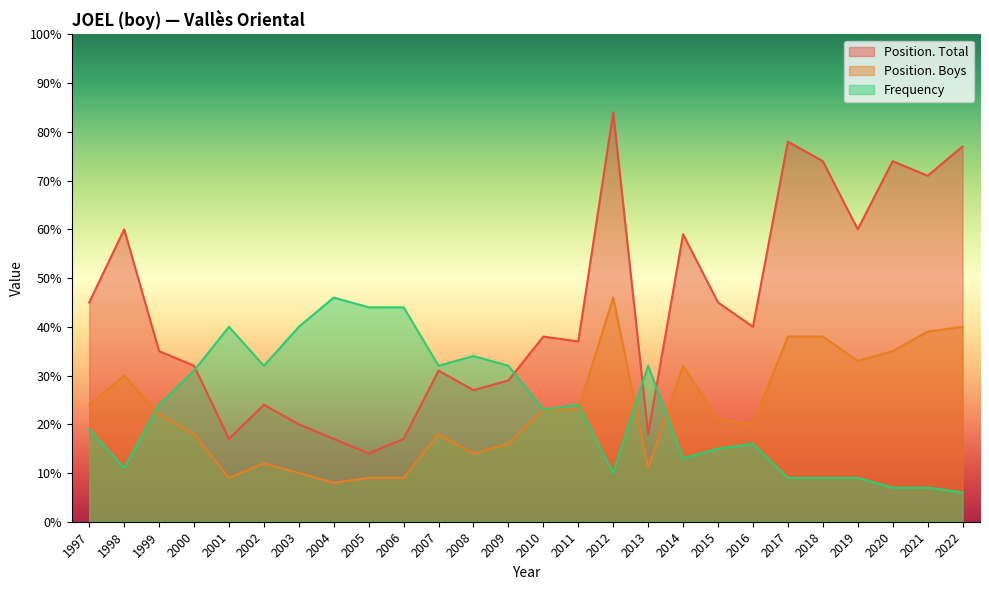

True or false: Position. Boys has a value of 16 at 2009.

True